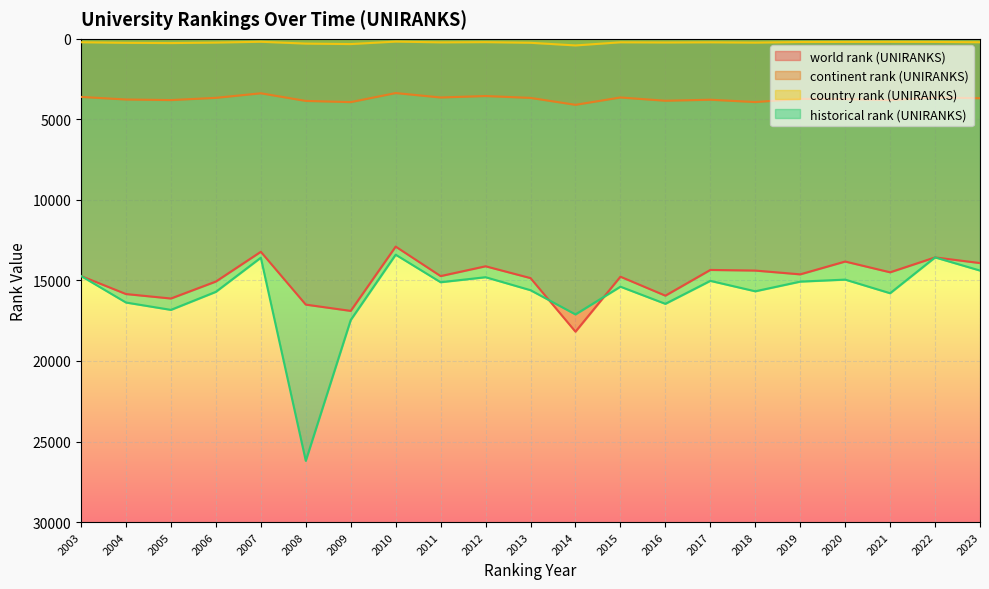

The value of continent rank (UNIRANKS) at 2010 is 3365.0. True or false?

True